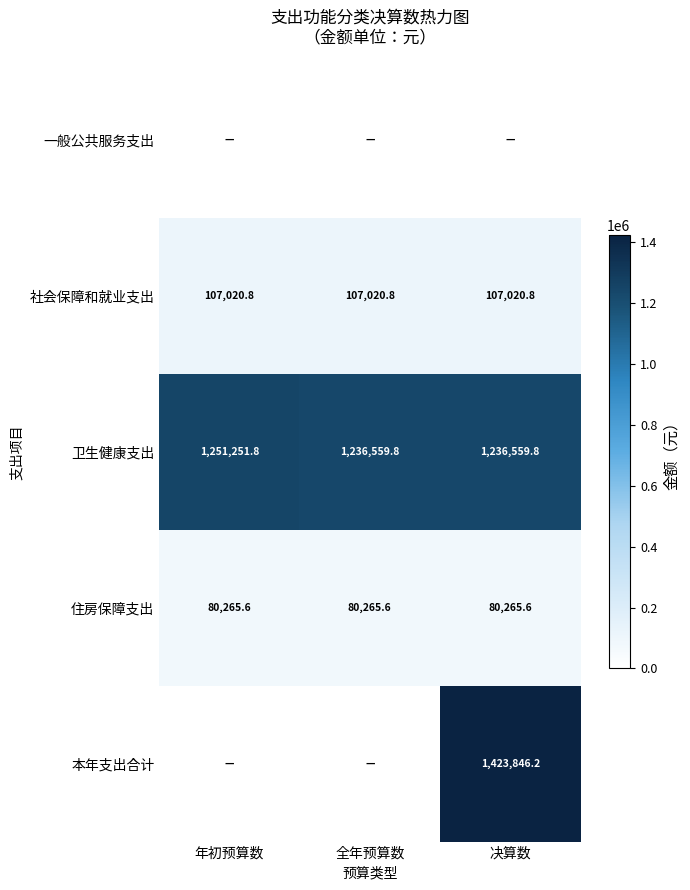

What is the lowest value of the 社会保障和就业支出 series?

107020.8